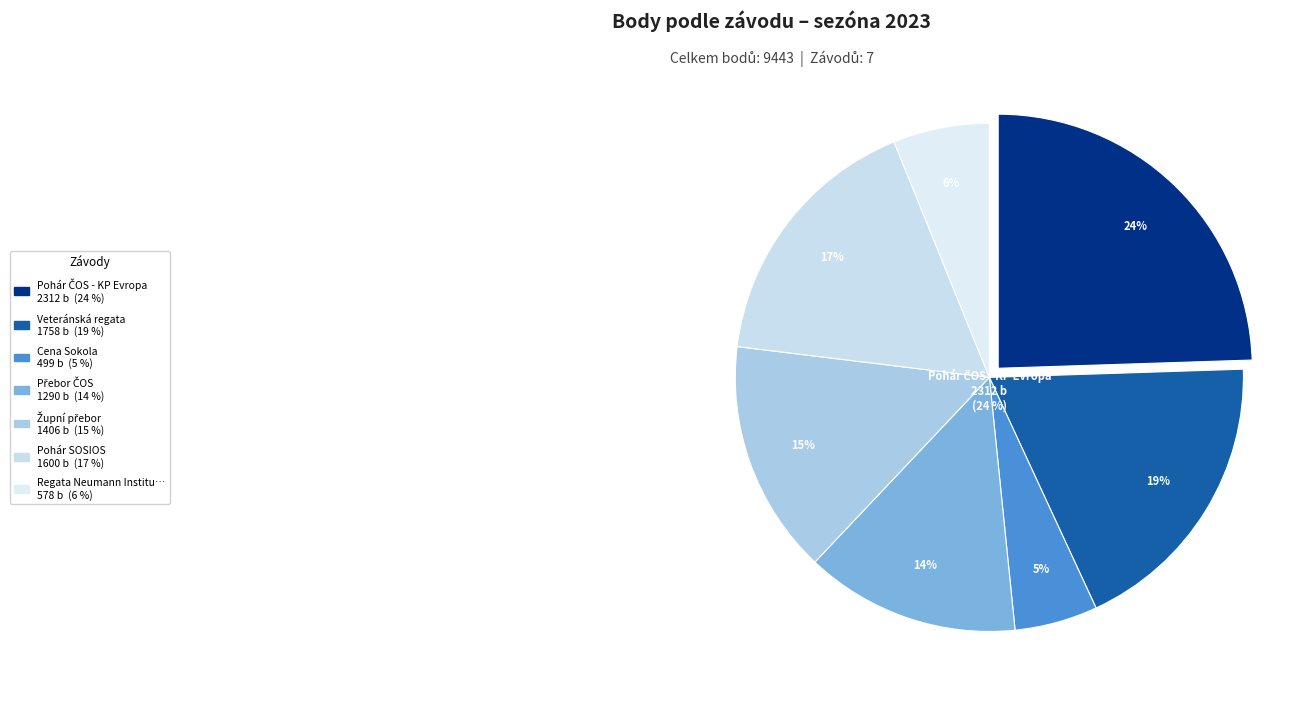

To the nearest percent, what is the difference between the Přebor ČOS and Regata Neumann Institut slice percentages?

8%